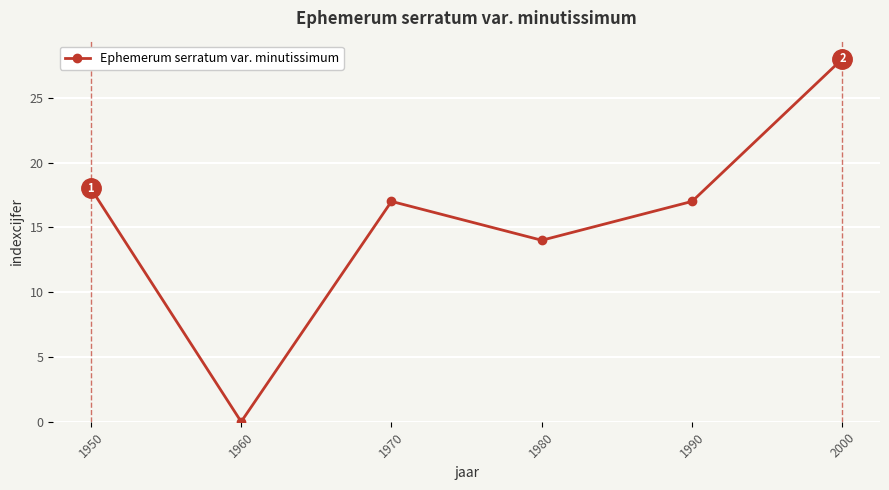

Between 2000 and 1980, which is larger?

2000